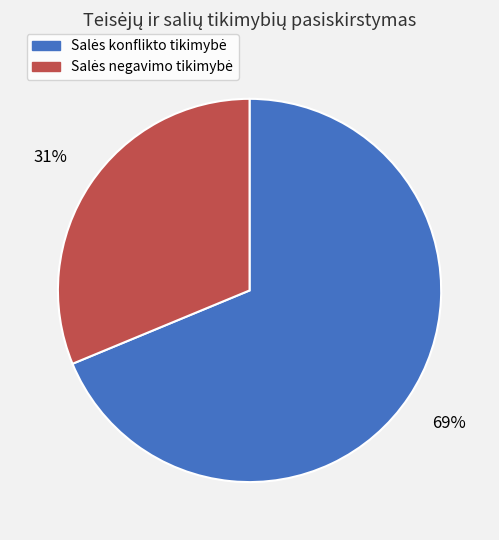

To the nearest percent, what is the average slice percentage?

50%